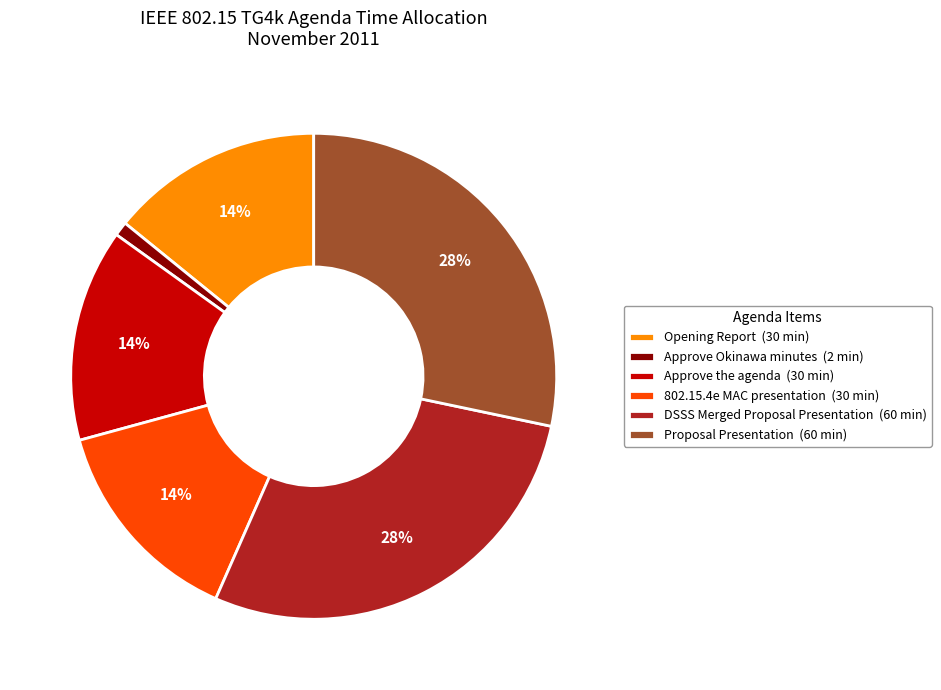

To the nearest percent, what is the combined percentage of DSSS Merged Proposal Presentation and Approve the agenda?

42%